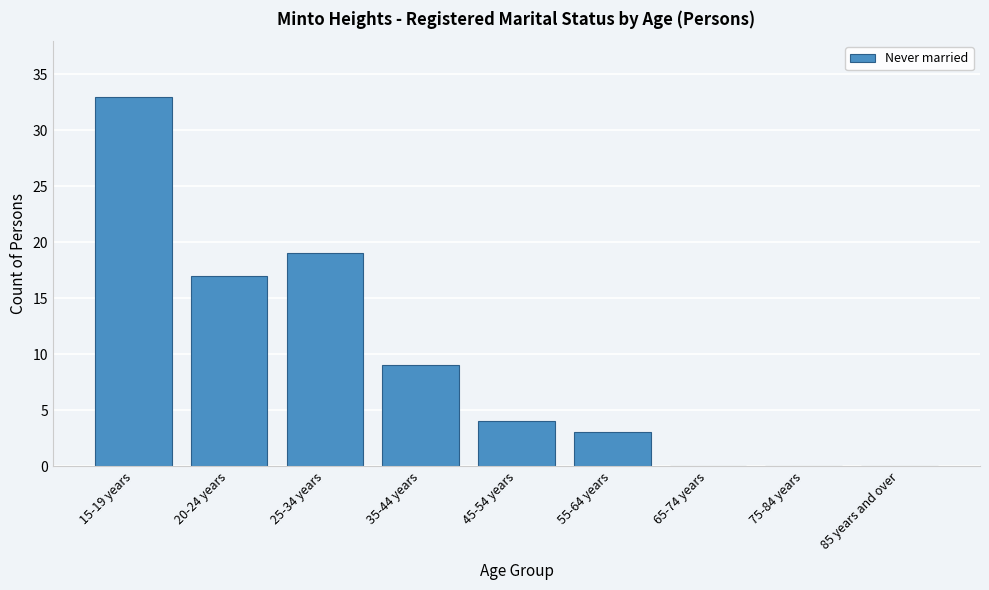

Reading right to left, transcribe all the data shown in this chart.

85 years and over=0	75-84 years=0	65-74 years=0	55-64 years=3	45-54 years=4	35-44 years=9	25-34 years=19	20-24 years=17	15-19 years=33